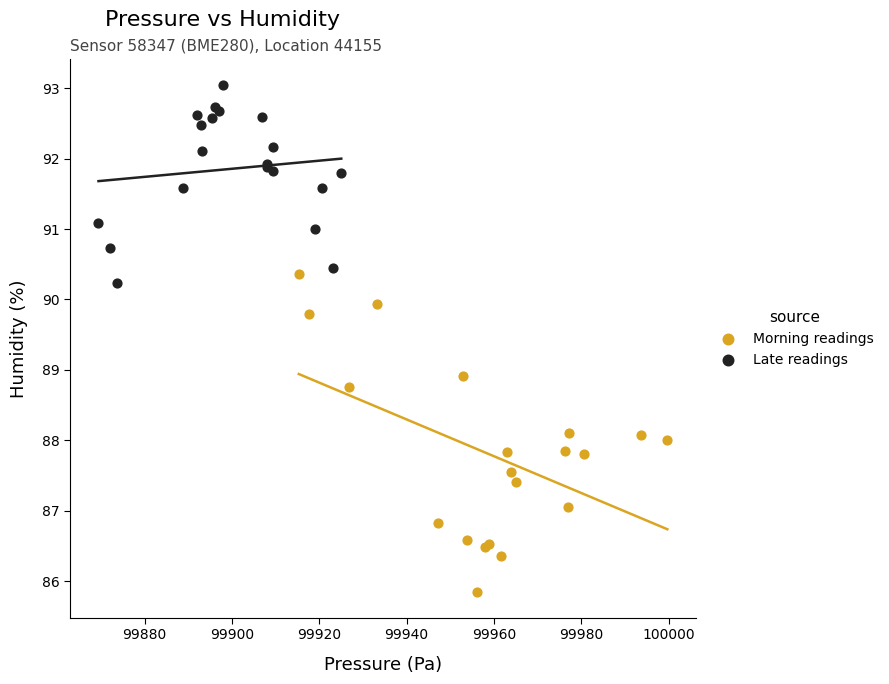

Which series reaches the minimum Y coordinate?

Morning readings